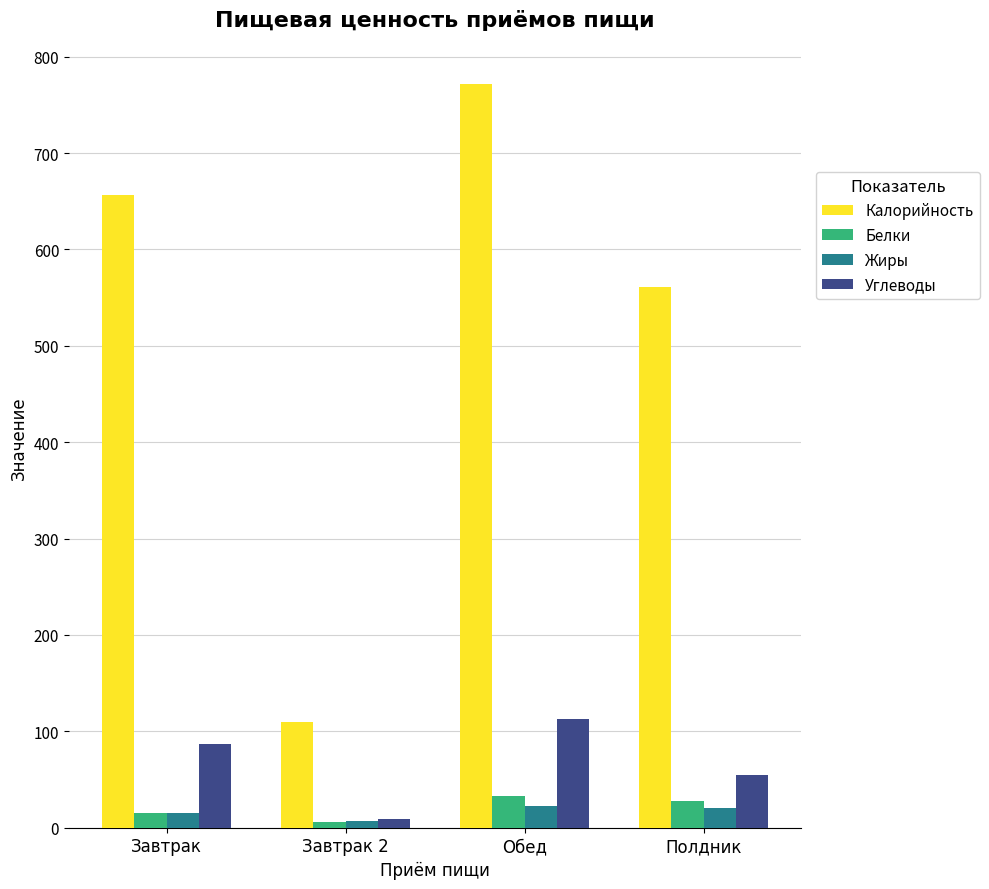

Which series has the largest total across all categories?

Калорийность